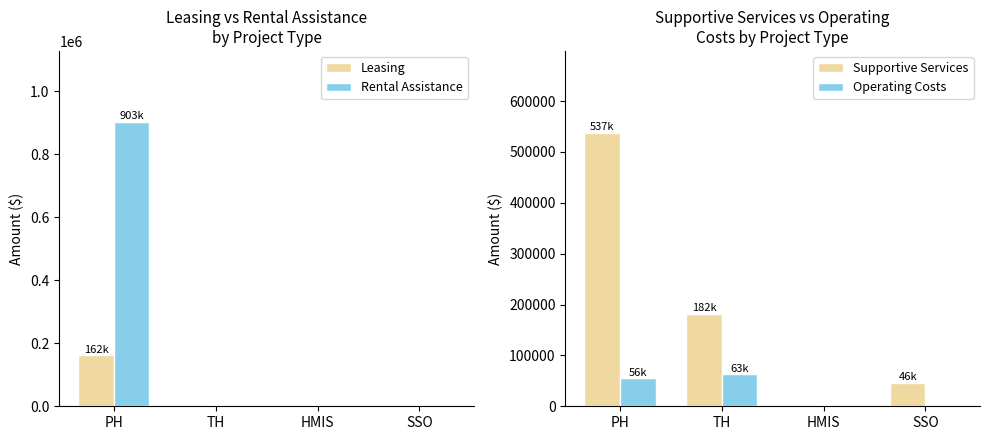

How many bars are there in total?

16